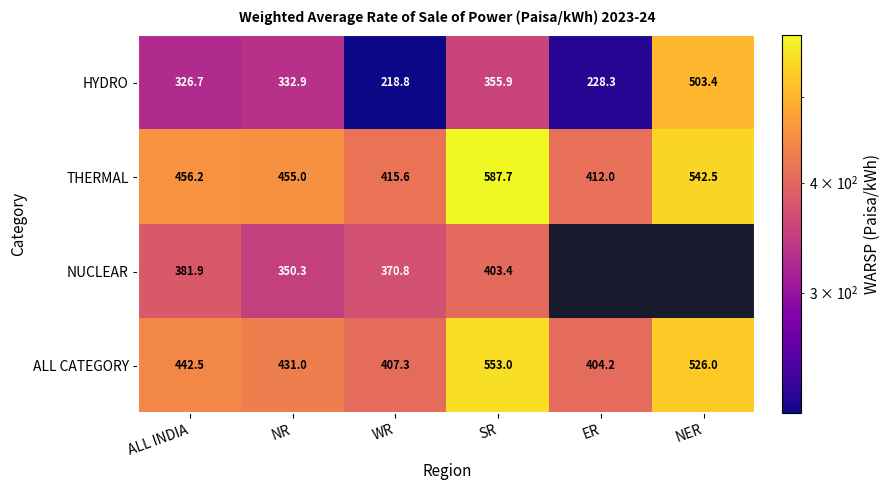

Which category has the highest value in the HYDRO series?

NER